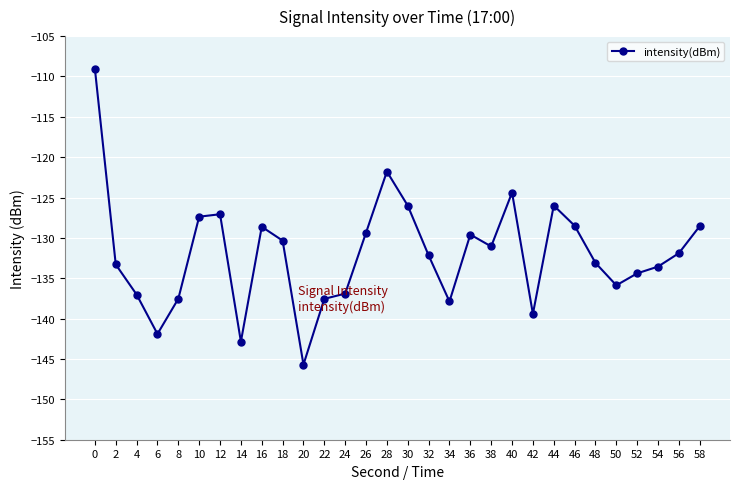

Does the chart display data point markers on the line(s)?

Yes